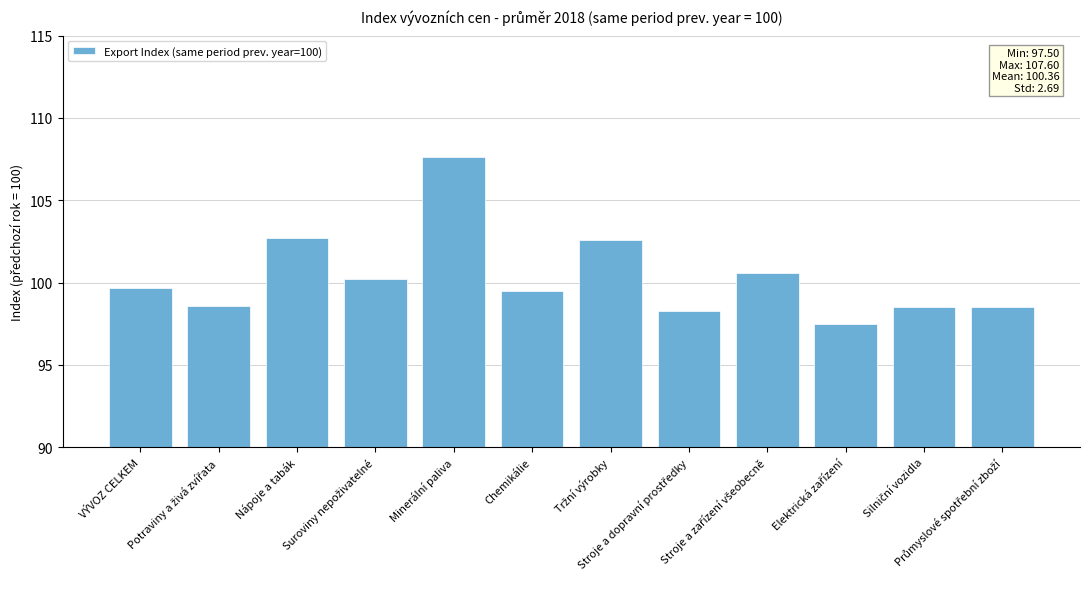

What is the average value?

100.4